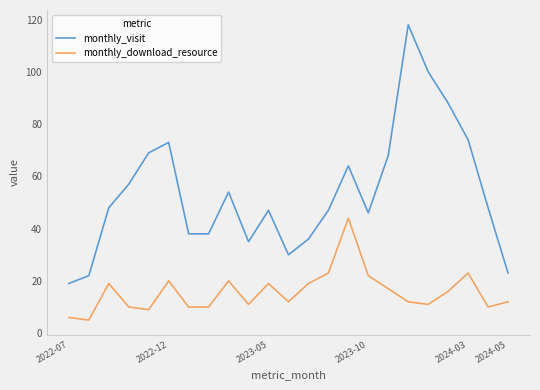

Does the chart display data point markers on the line(s)?

No